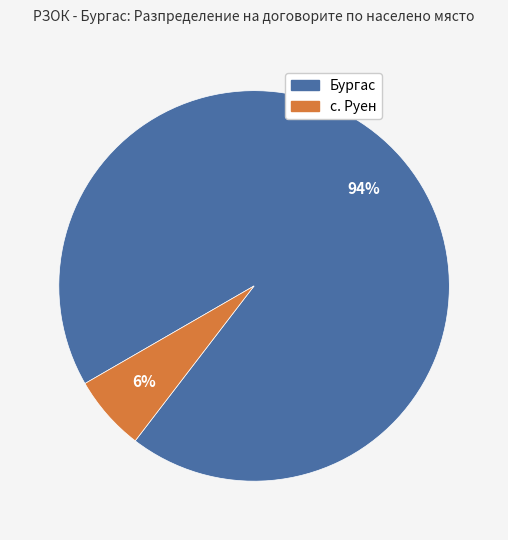

Which slice is the largest?

Бургас